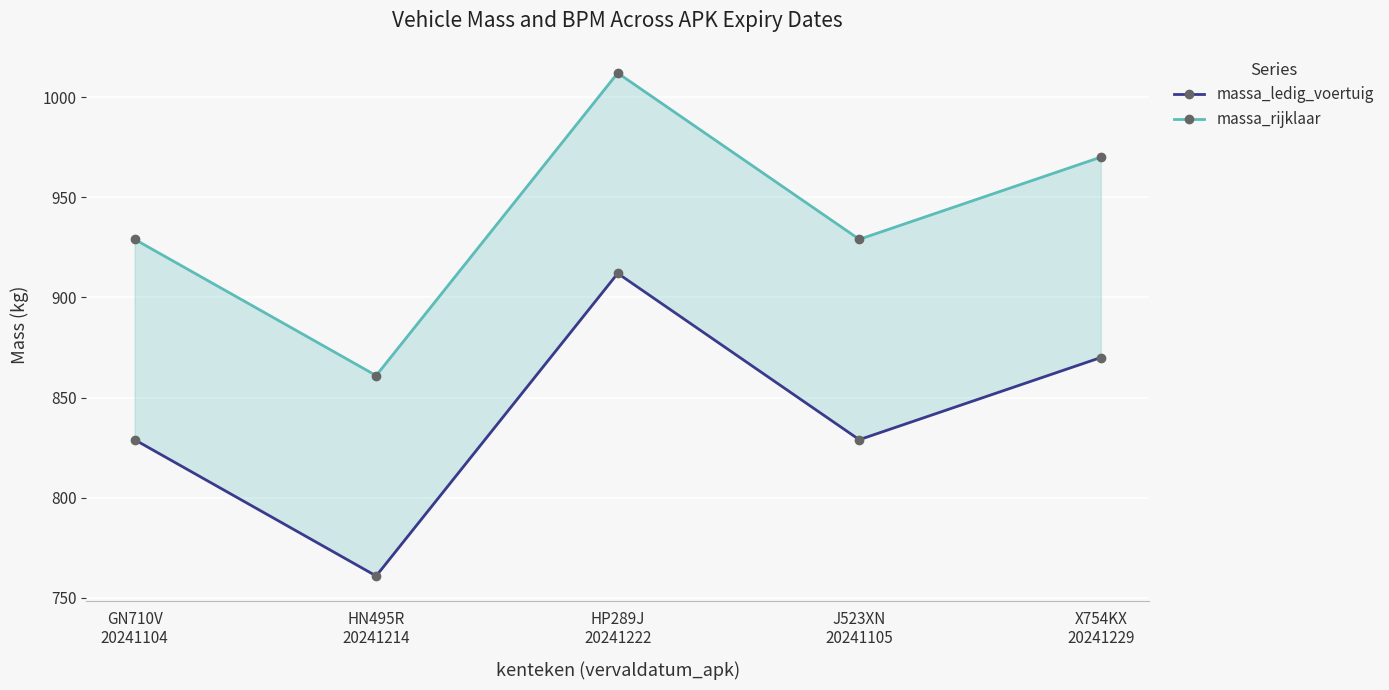

At which category is the sum across all series the highest?

HP289J
20241222